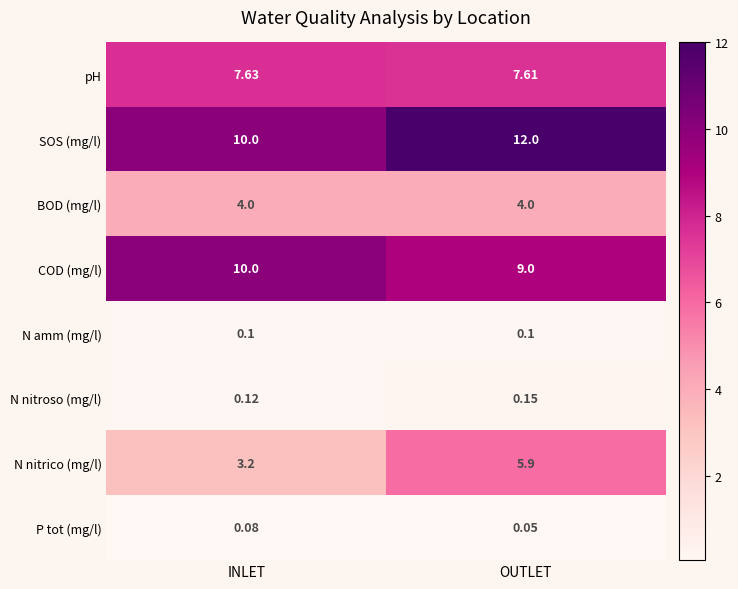

Which category has the lowest value across all series?

OUTLET